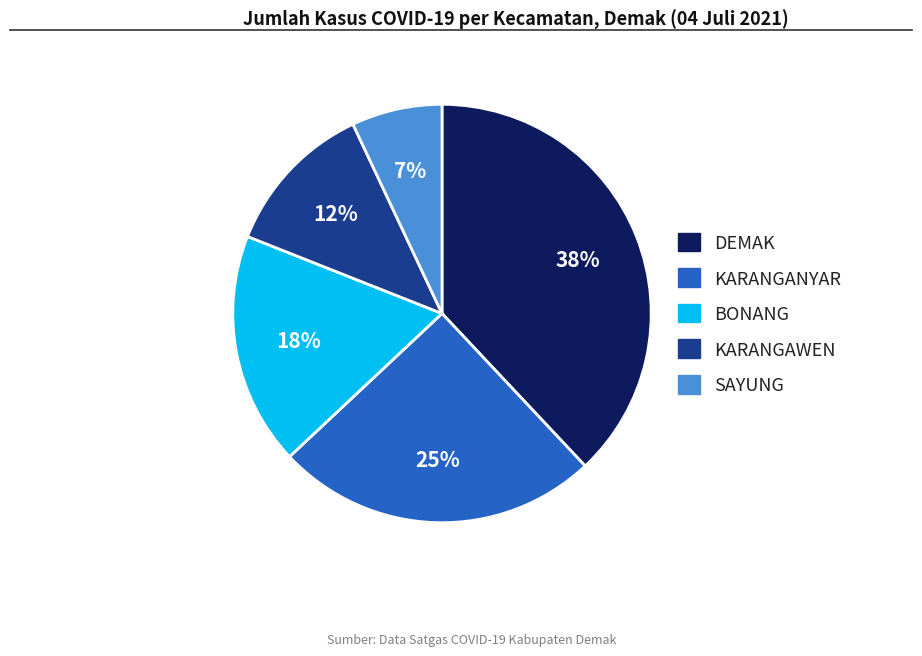

To the nearest percent, what is the average slice percentage?

20%